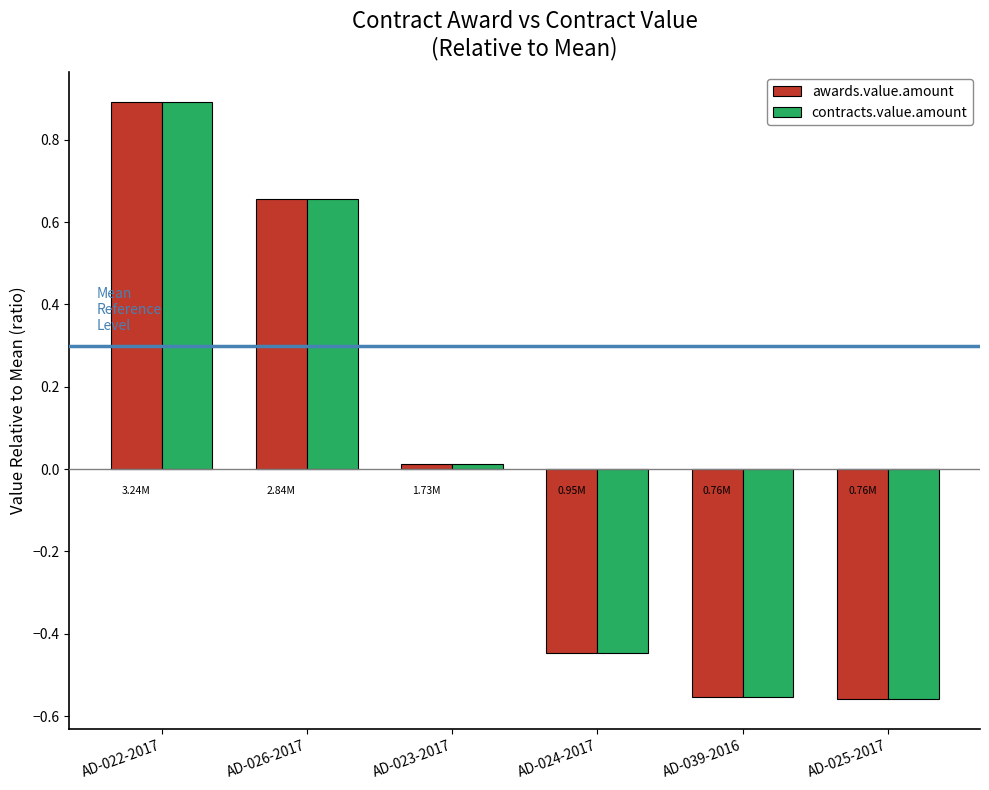

What is the sum of the contracts.value.amount values at AD-039-2016 and AD-025-2017?

-1.1